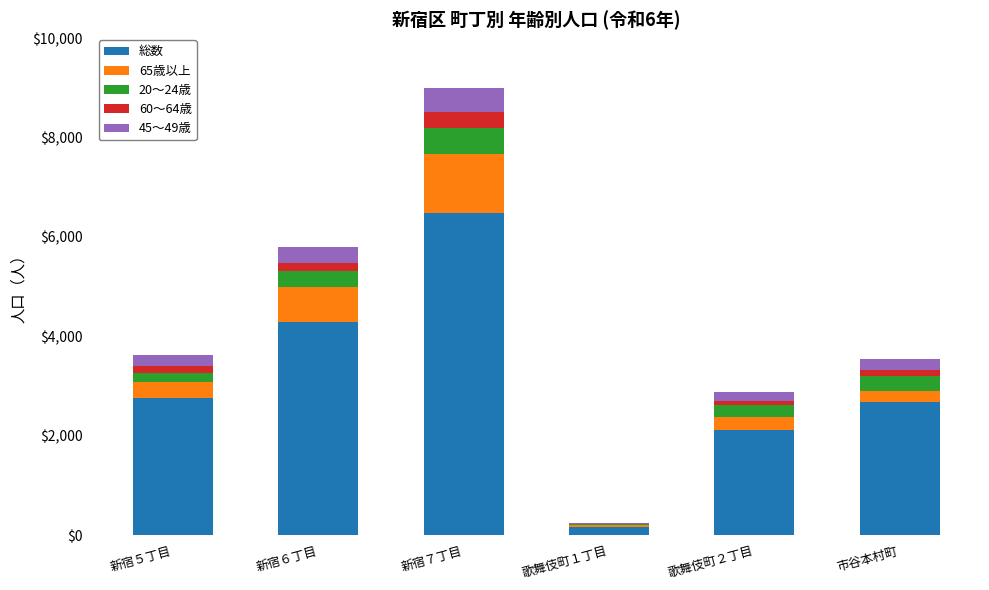

What are all the series names shown in the legend?

総数, 65歳以上, 20～24歳, 60～64歳, 45～49歳